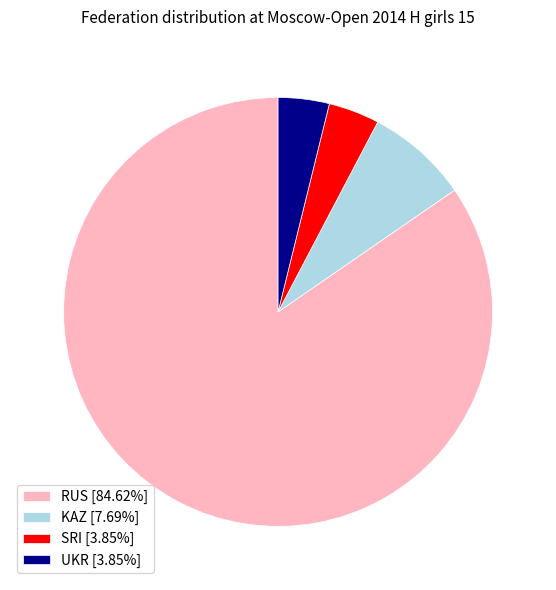

Which category has the biggest portion of the pie?

RUS